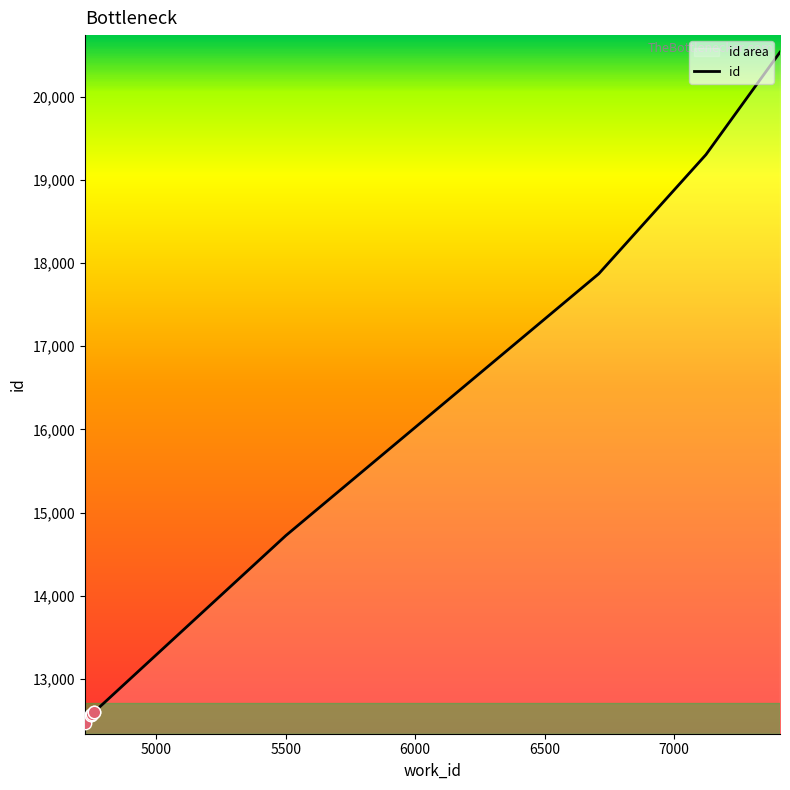

What is the change in value from 4725 to 4748?

+106